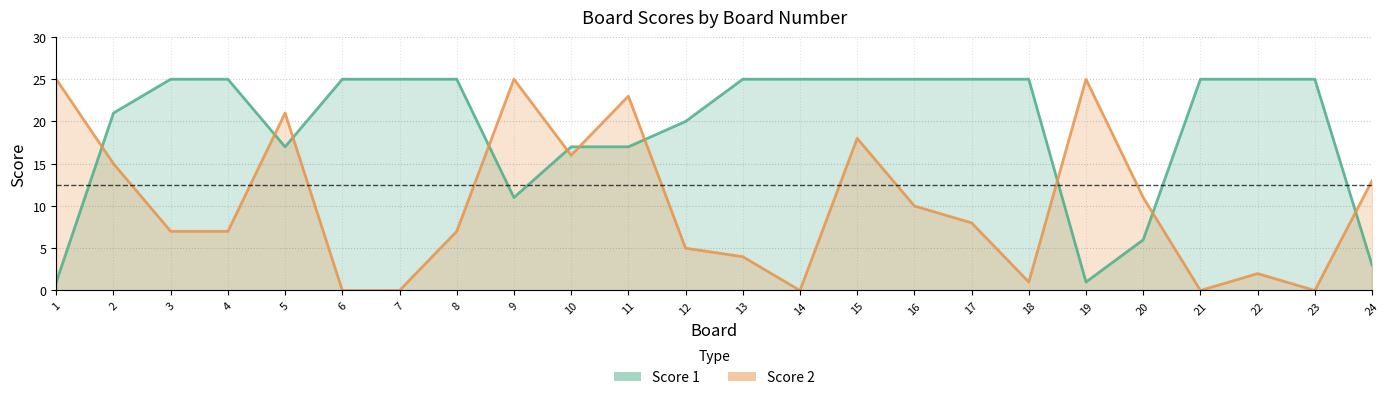

The value of Score 2 at 3 is 7. True or false?

True